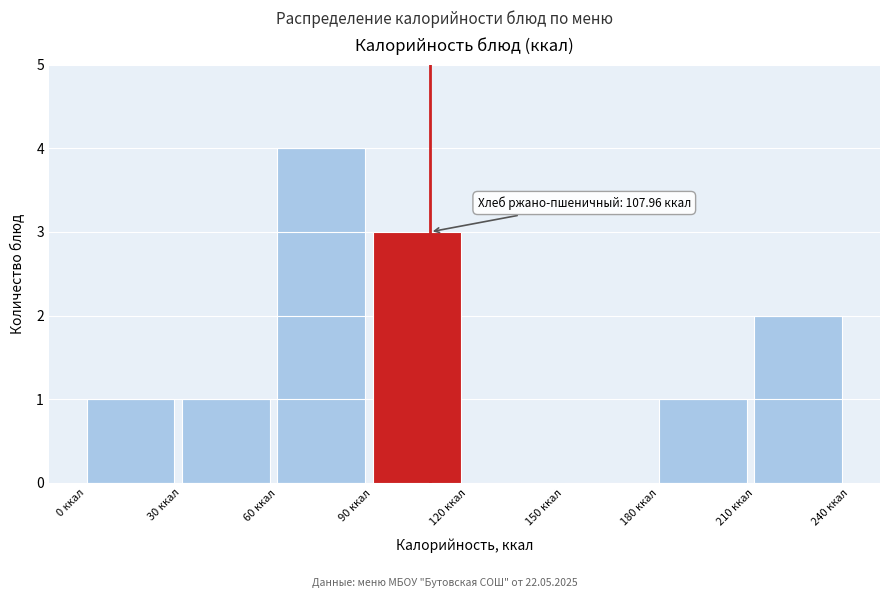

Which range on the x-axis has the tallest bar?

60 to 90